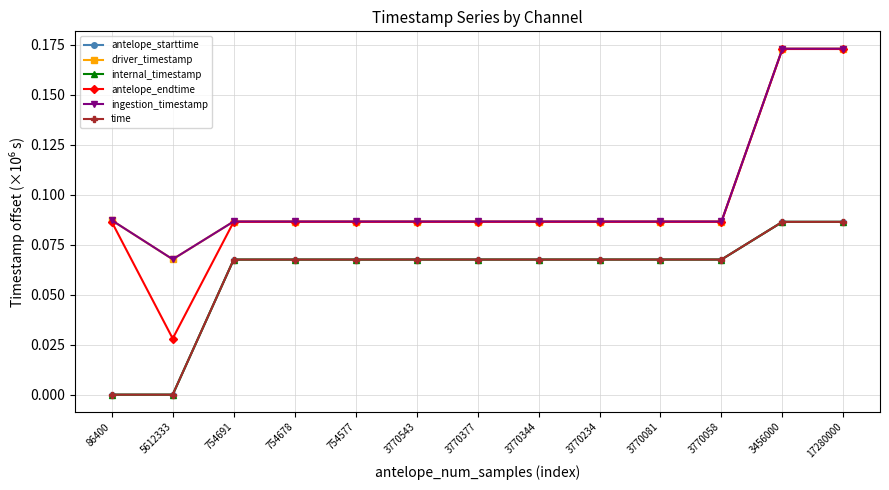

Which series changed the most between 3770543 and 3770344?

antelope_starttime